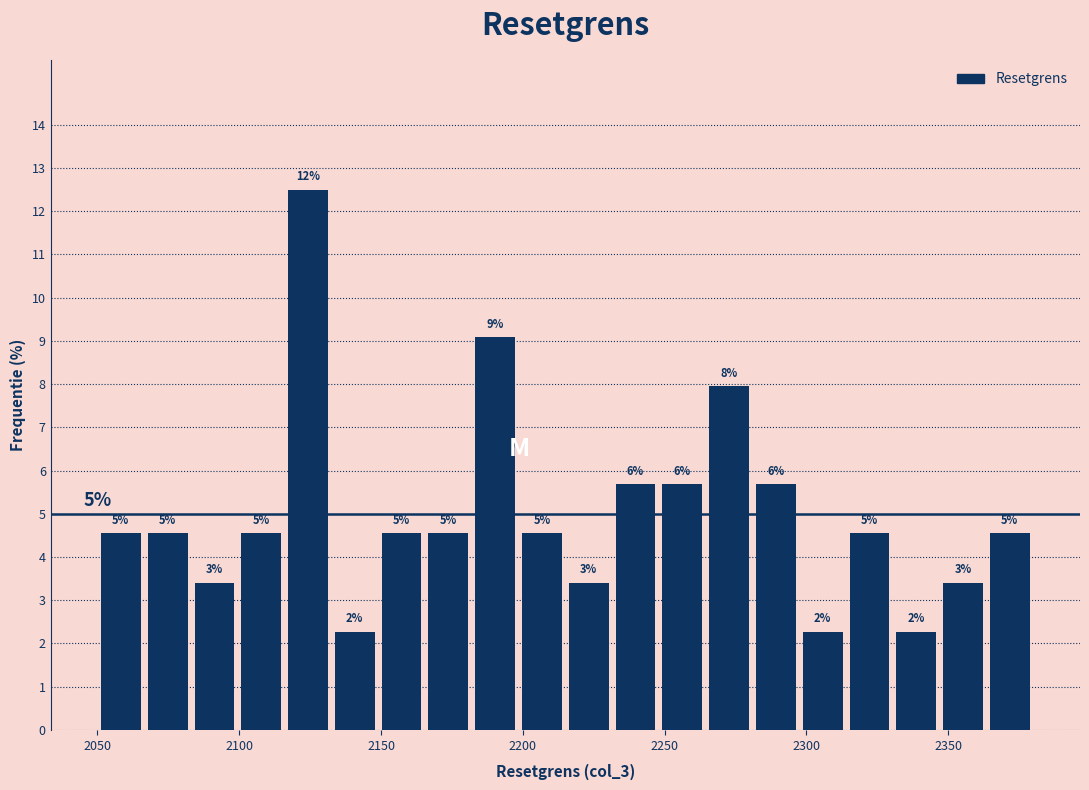

Read against the x-axis, roughly where is the centre of the tallest bar?

2125